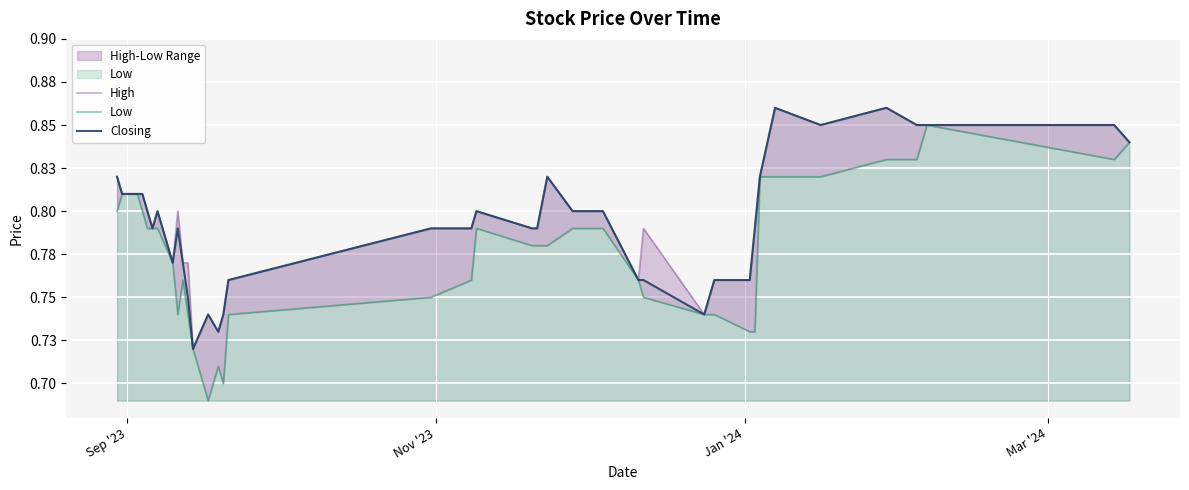

How many lines are shown in the chart?

3